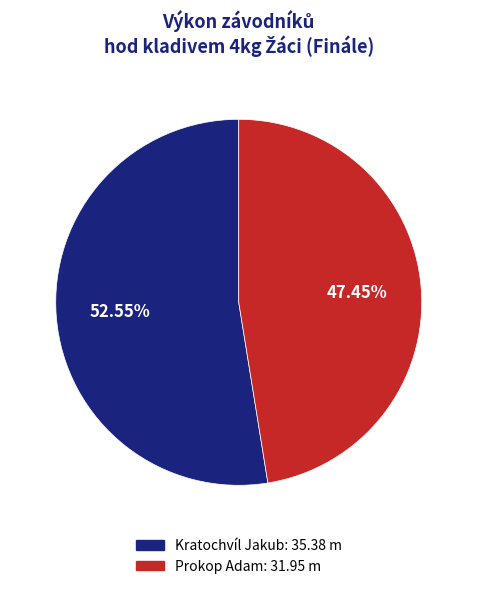

Is it true that Kratochvíl Jakub is 53% of the pie?

True